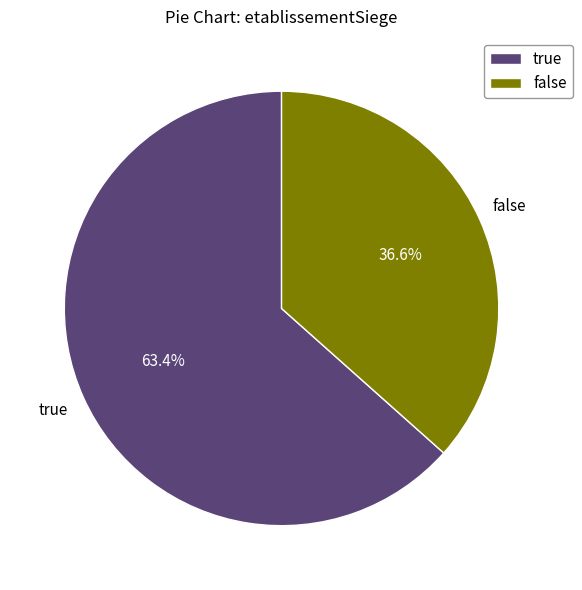

To the nearest percent, what percentage of the pie is false?

37%